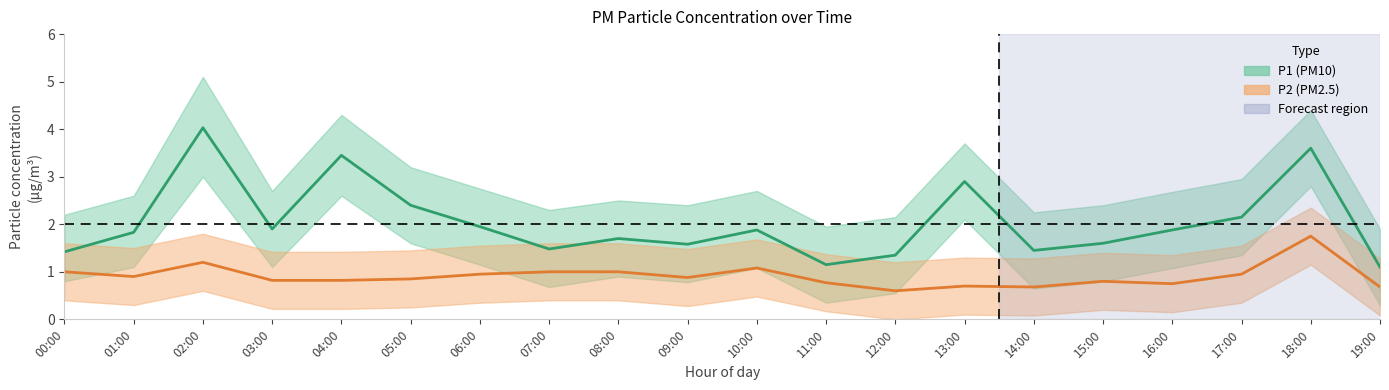

In P2 (PM2.5), how many points are lower than both neighbors (excluding endpoints)?

5